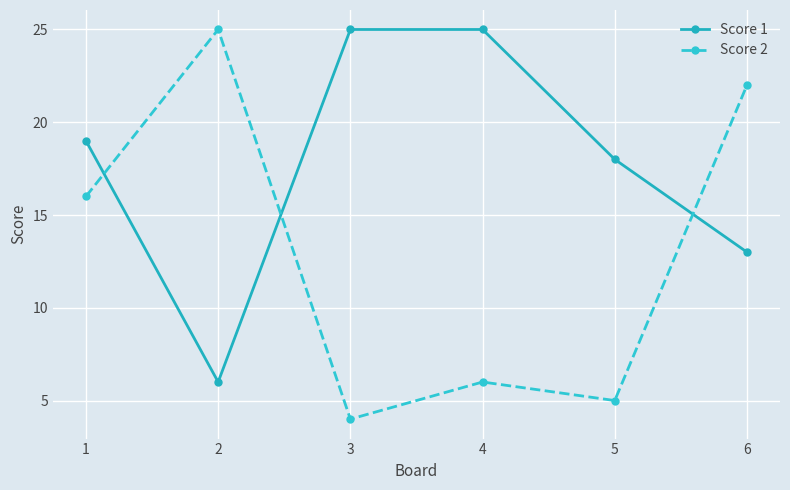

Is it true that Score 2 equals 16 at 1?

True